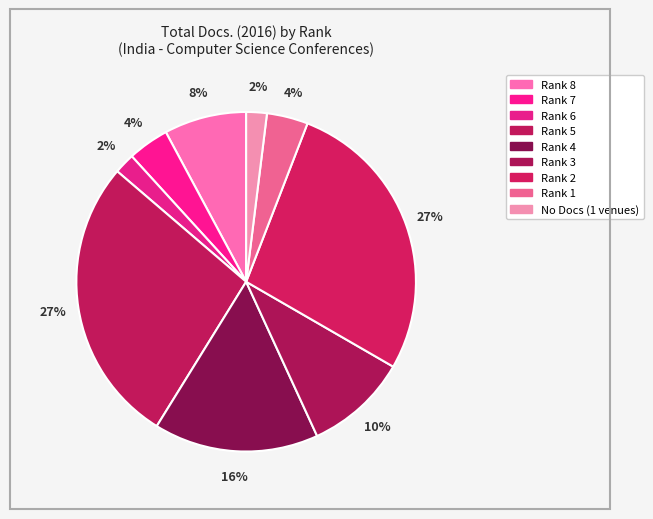

Does any single category account for the majority?

No